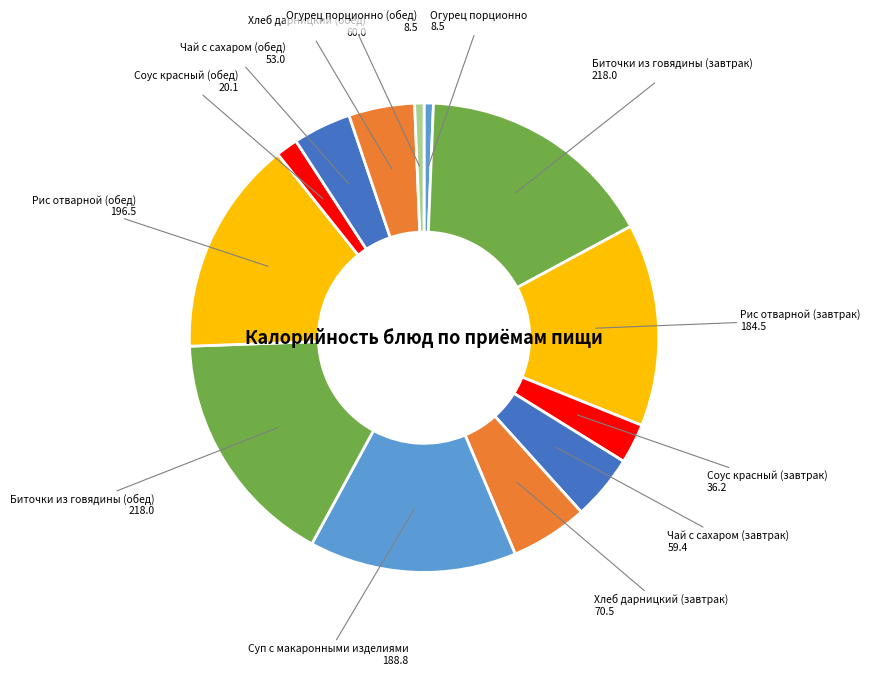

Between Чай с сахаром (обед) and Рис отварной (завтрак), which is larger?

Рис отварной (завтрак)